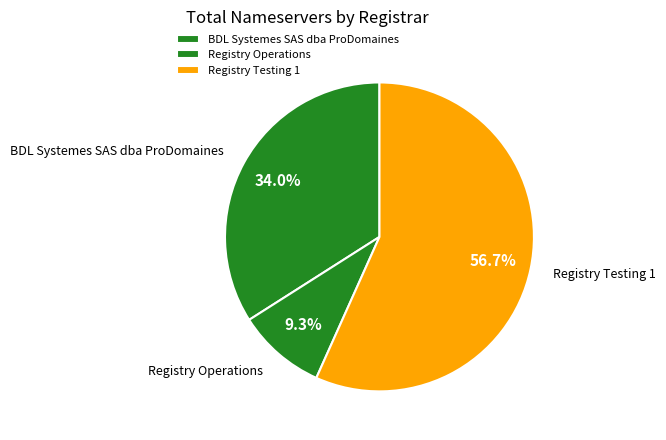

Is the sum of BDL Systemes SAS dba ProDomaines and Registry Operations greater than half?

No